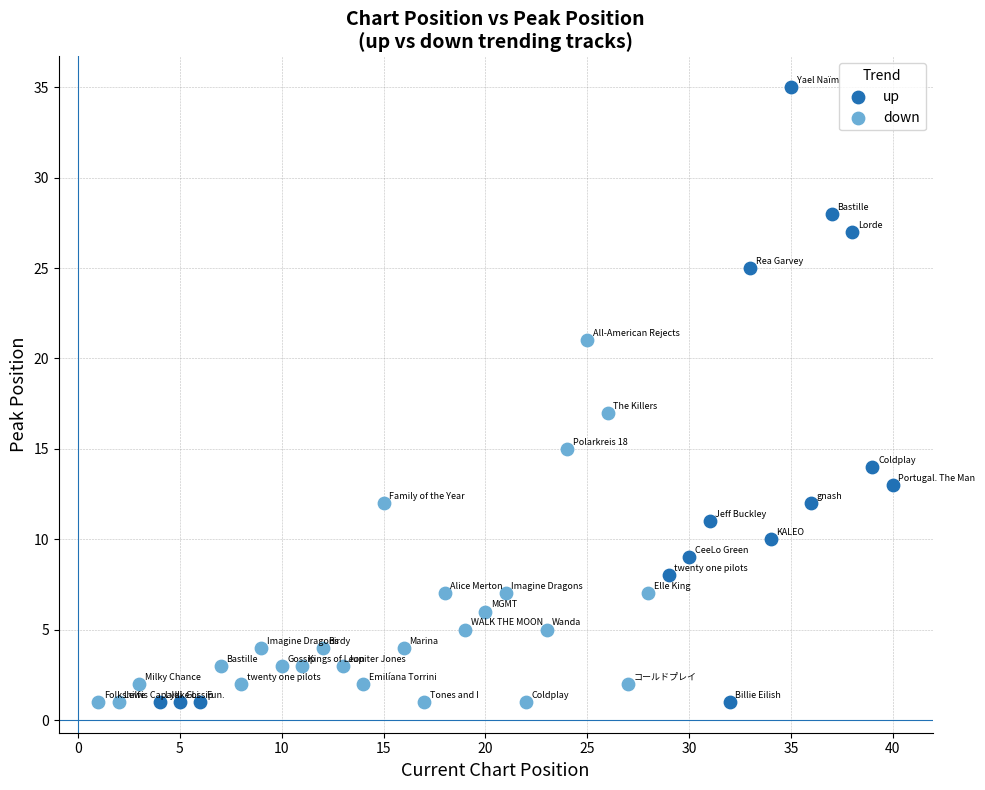

Which series has the largest Y range (max minus min)?

up